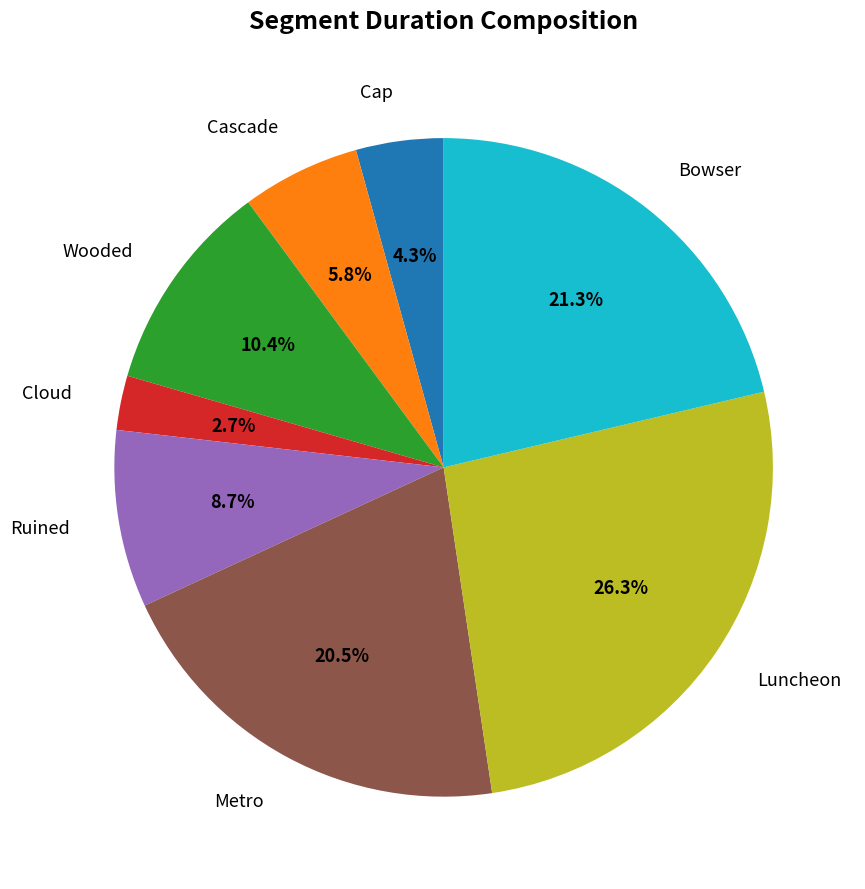

To the nearest percent, what is the difference between the largest and smallest slice percentages?

24%